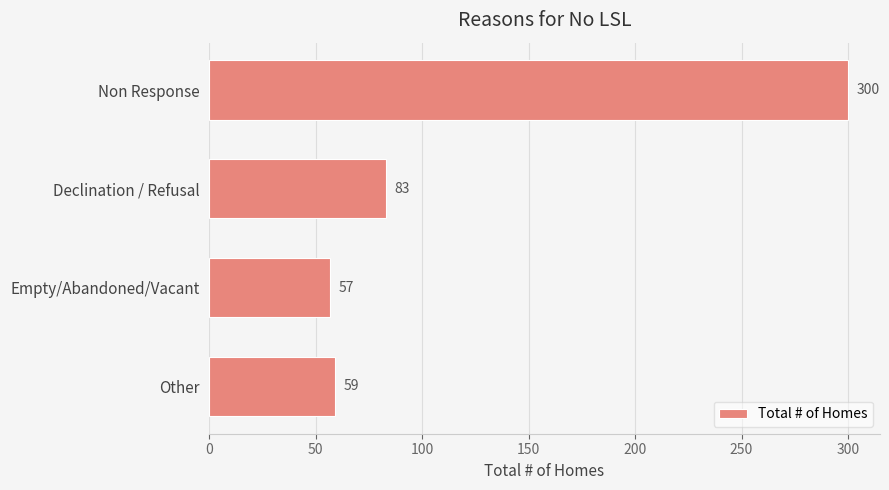

The chart shows a value of 48 at Declination / Refusal. True or false?

False